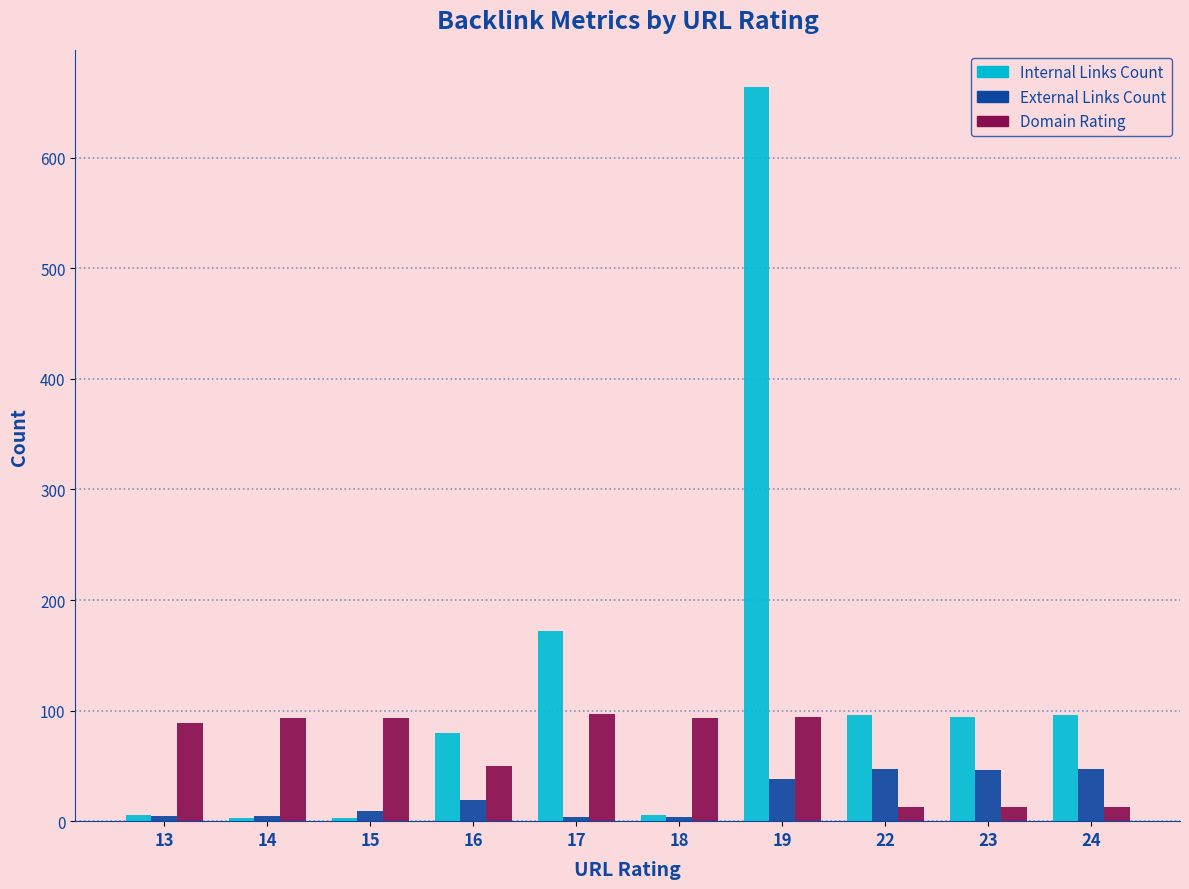

Which label corresponds to the largest value in the chart?

19